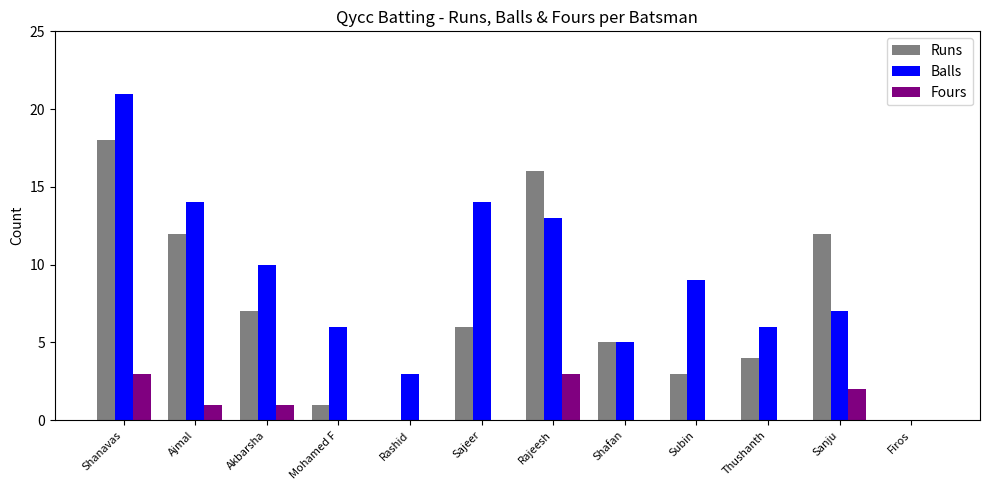

Which series has the largest total across all categories?

Balls